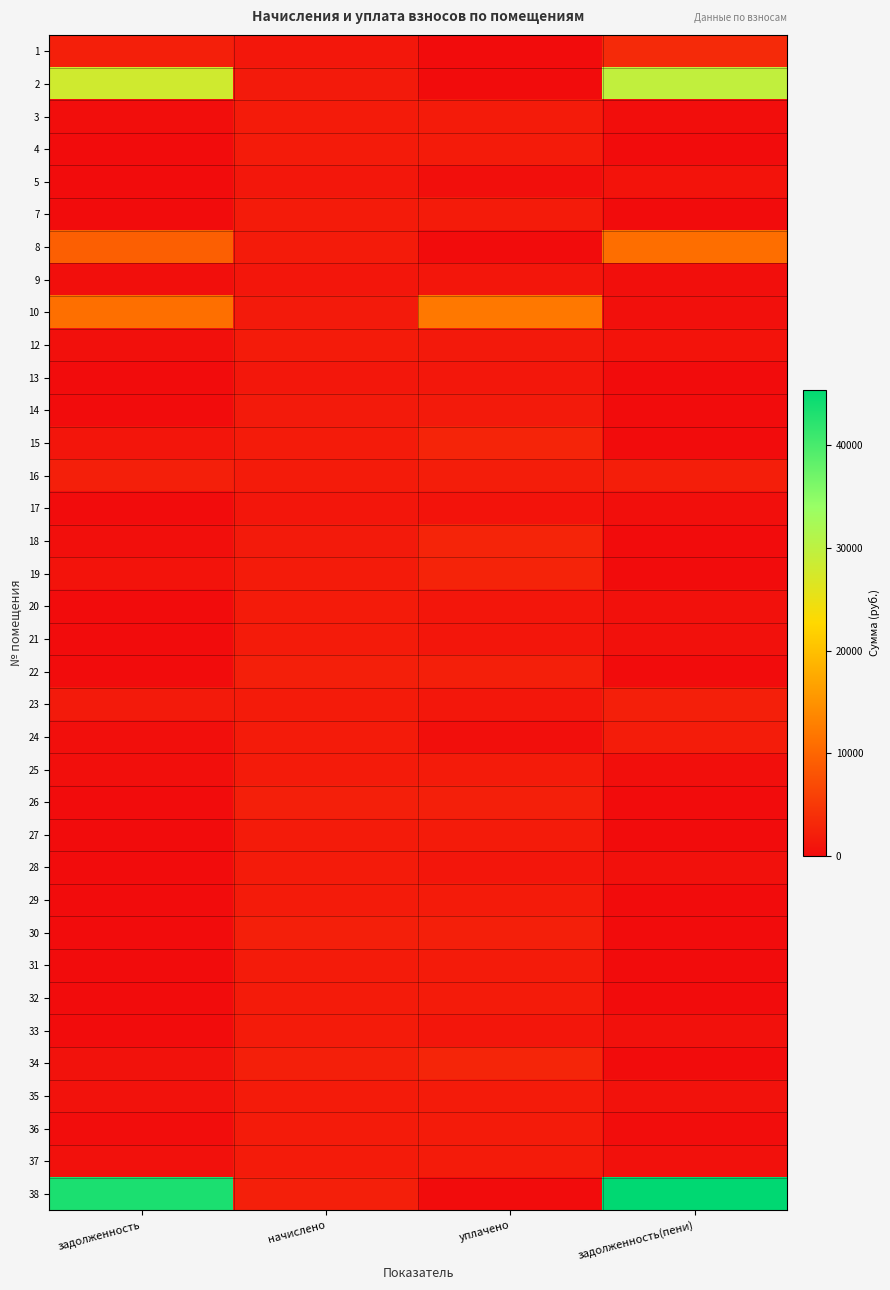

What is the spread (max minus min) of values at уплачено?

12043.8